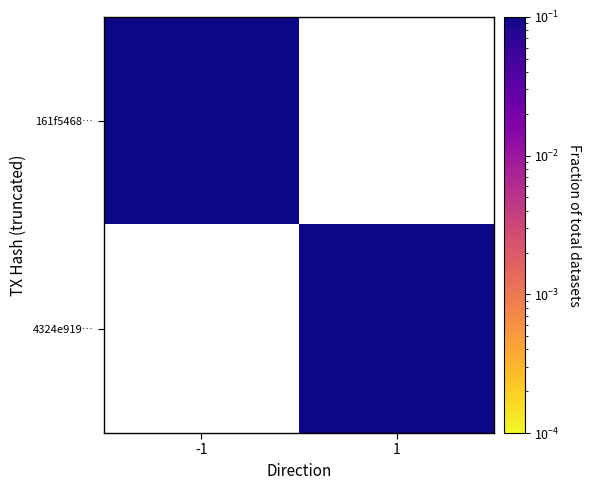

Is the value of 4324e919… at -1 greater than the value of 161f5468… at -1?

No